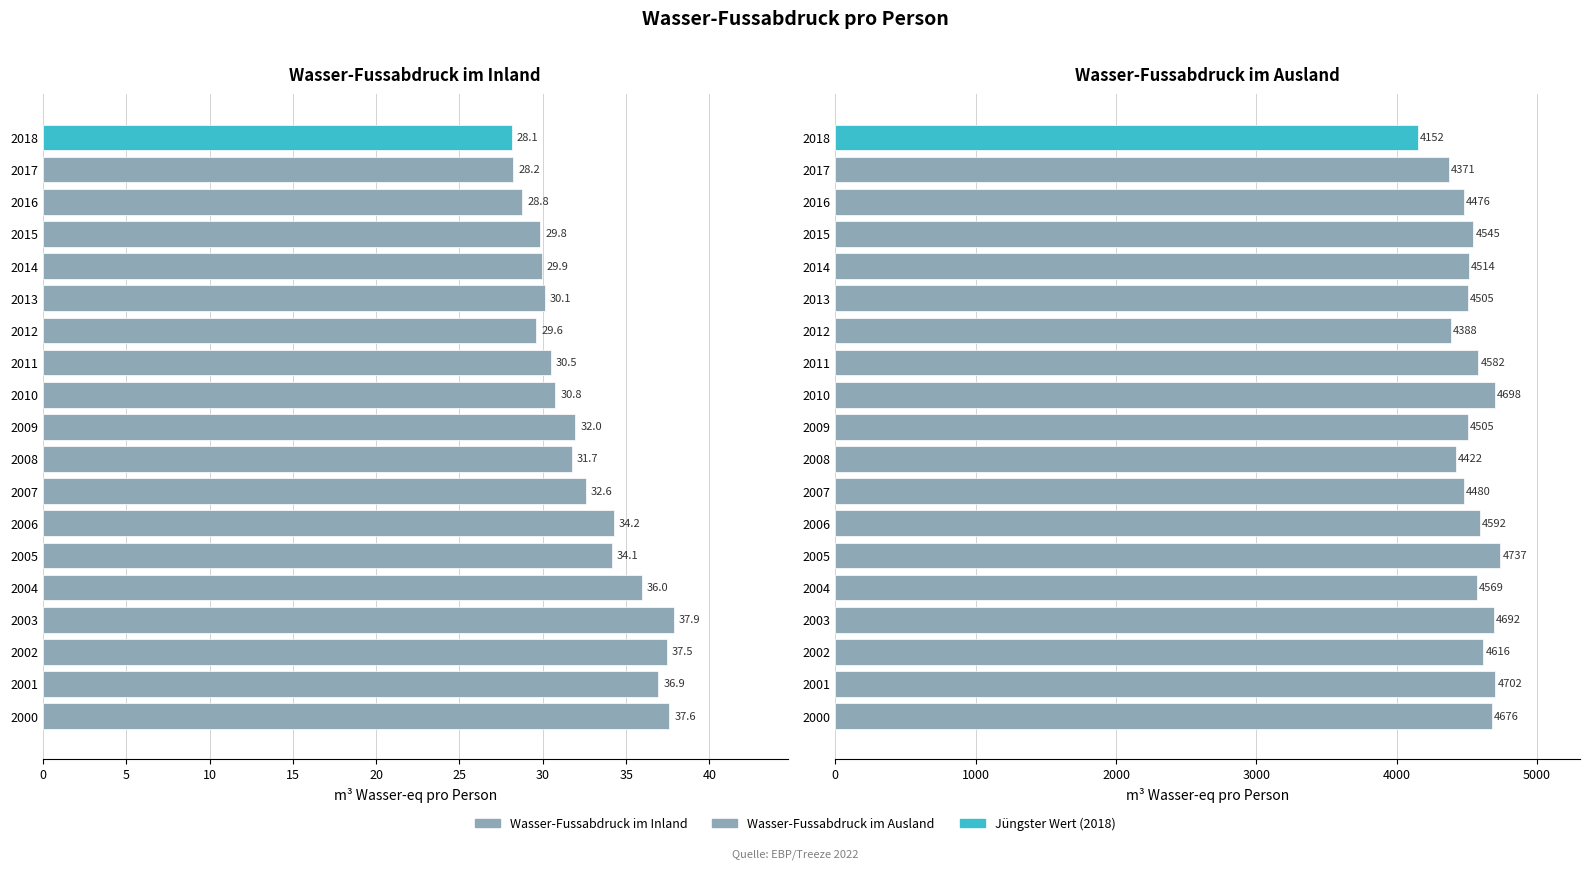

How many values in the Wasser-Fussabdruck im Inland series are below 31?

9